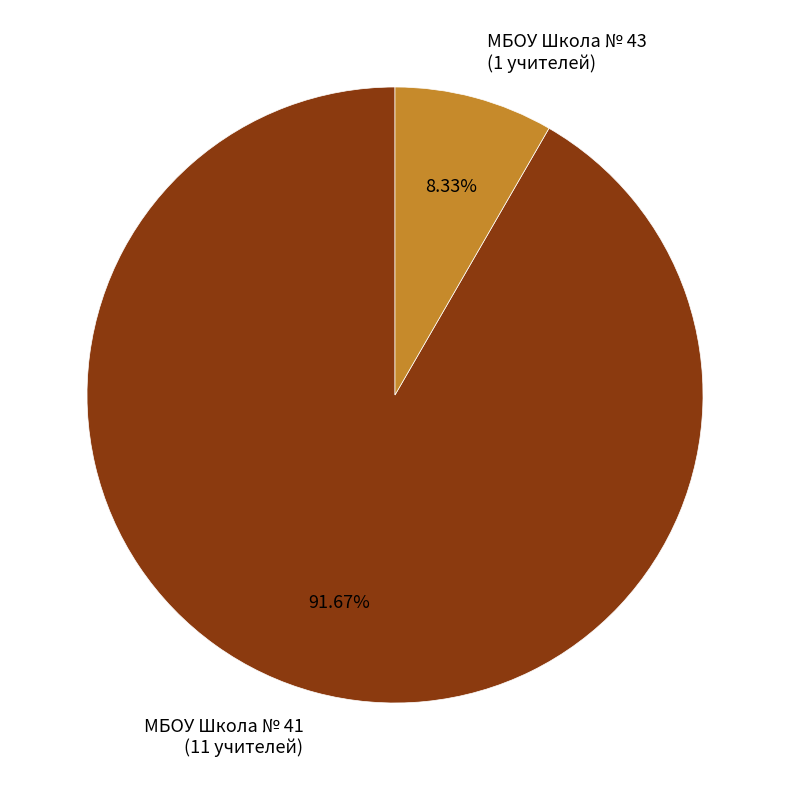

Between МБОУ Школа № 43 and МБОУ Школа № 41, which is larger?

МБОУ Школа № 41